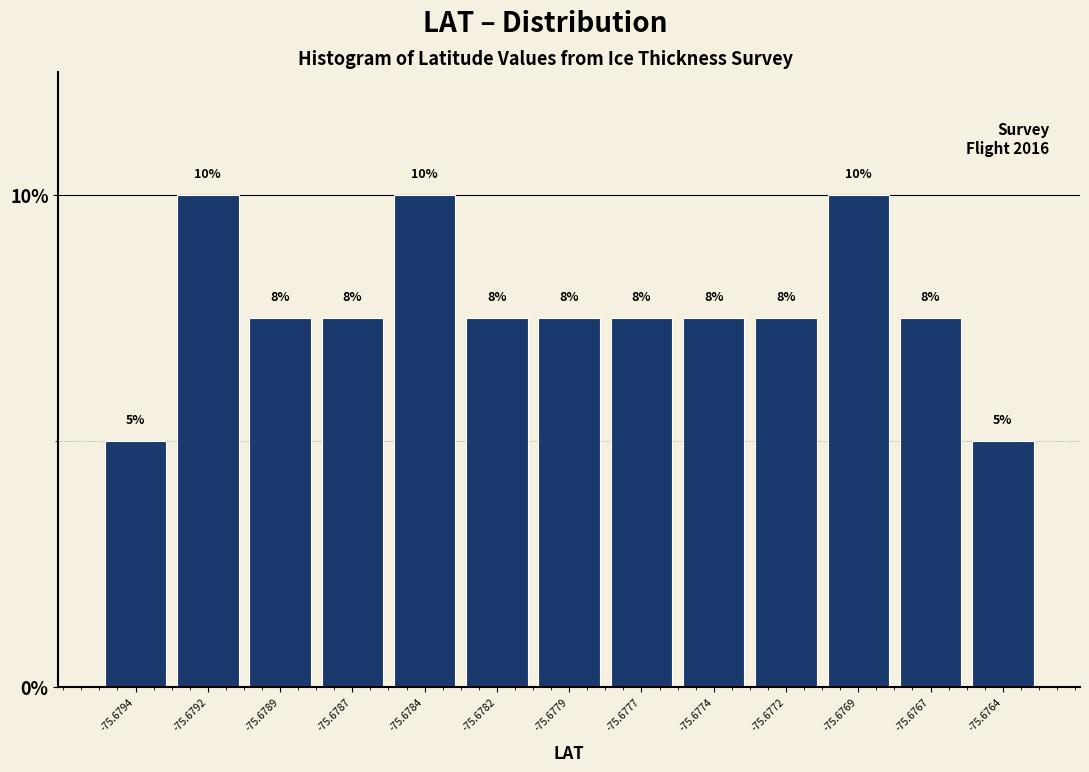

How many bars are there in total?

13